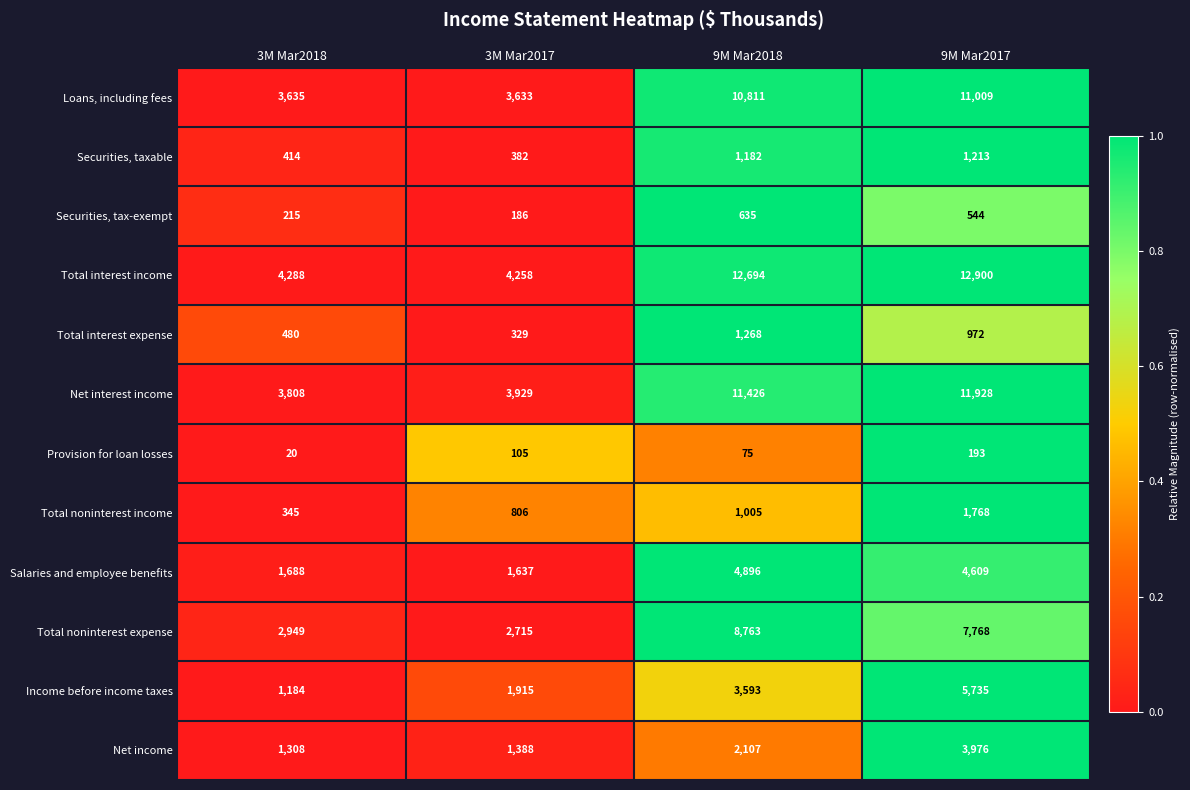

What is the sum of the Total interest income values at 9M Mar2017 and 3M Mar2018?

17188